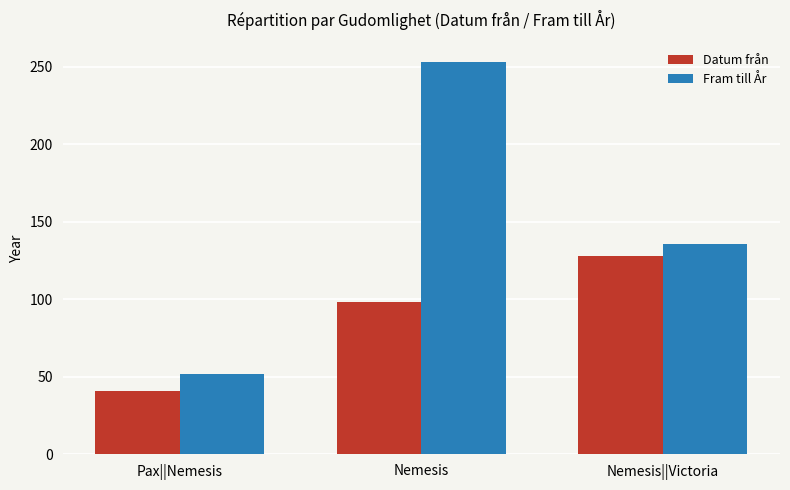

Between Pax||Nemesis and Nemesis, which series saw the biggest shift?

Fram till År